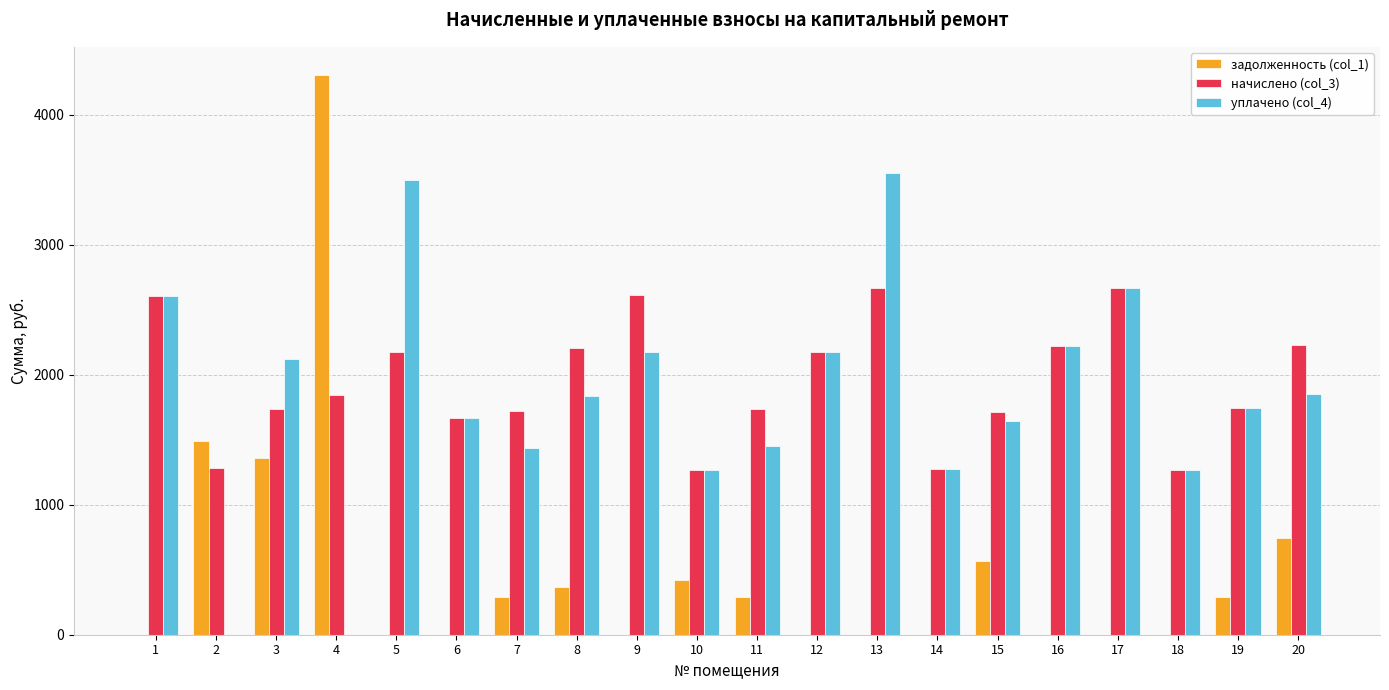

The value of задолженность (col_1) at 8 is 367.0. True or false?

True